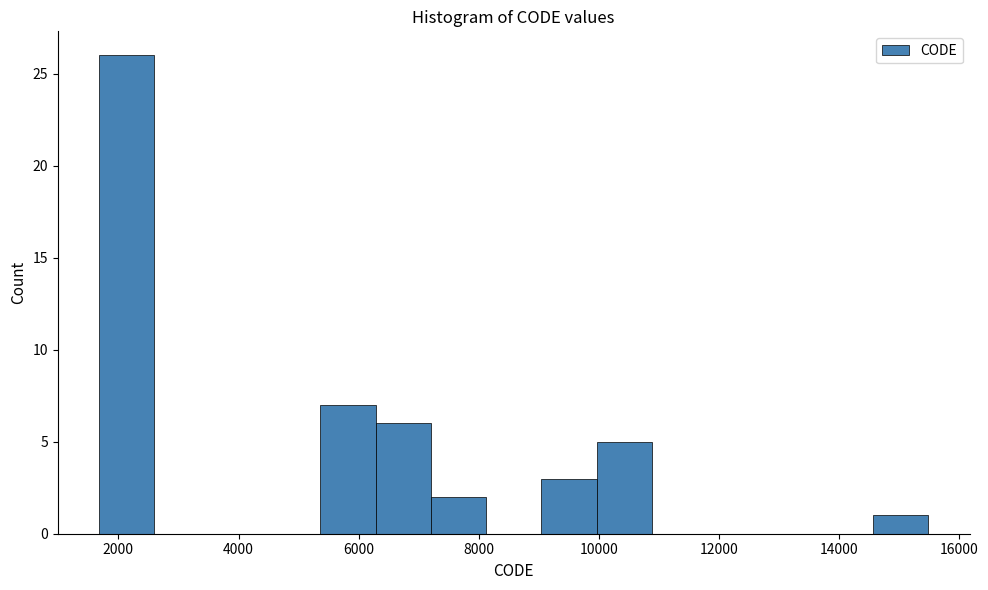

Reading left to right, list every bar in this chart as the range it spans on the x-axis followed by its height. Neither the bar edges nor the heights are printed on the chart, so give them approximately, as read against the axes.

1600 to 2600: 26
2600 to 3600: 0
3600 to 4400: 0
4400 to 5400: 0
5400 to 6200: 7
6200 to 7200: 6
7200 to 8200: 2
8200 to 9000: 0
9000 to 10000: 3
10000 to 10800: 5
10800 to 11800: 0
11800 to 12800: 0
12800 to 13600: 0
13600 to 14600: 0
14600 to 15400: 1